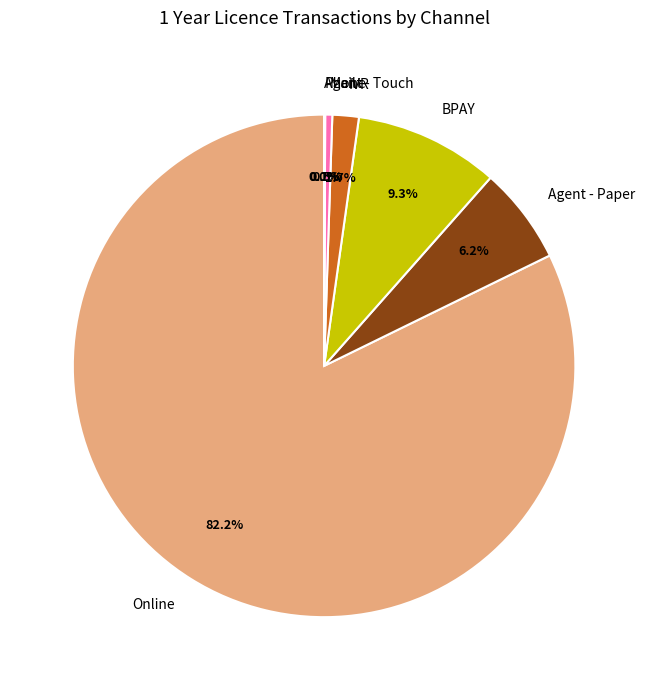

Which slice represents more than half of the pie?

Online